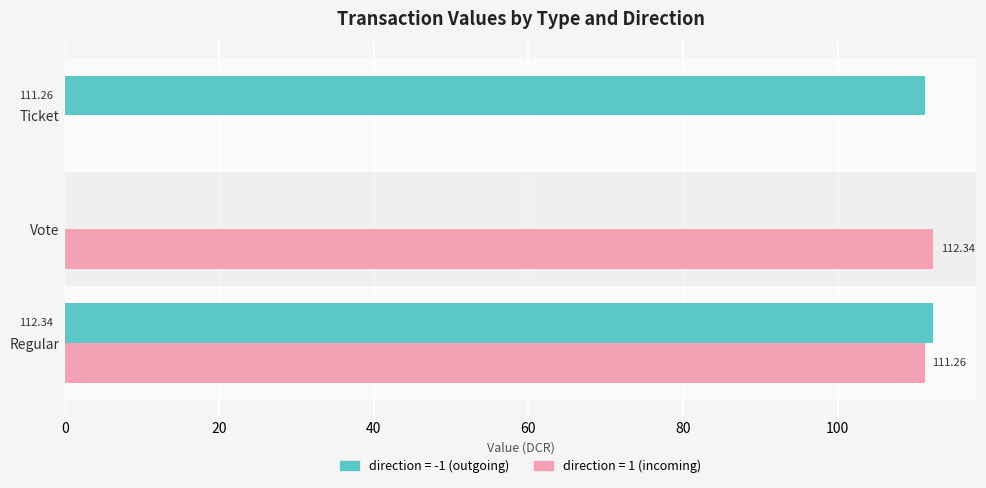

What is the total value across all series at Ticket?

111.3